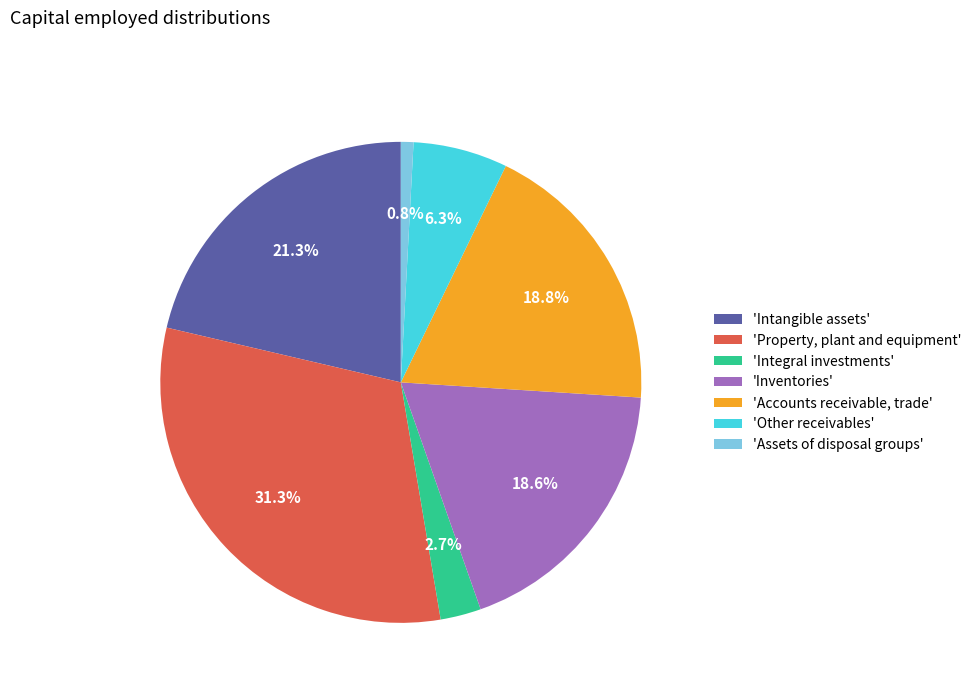

How many slices are in this pie chart?

7